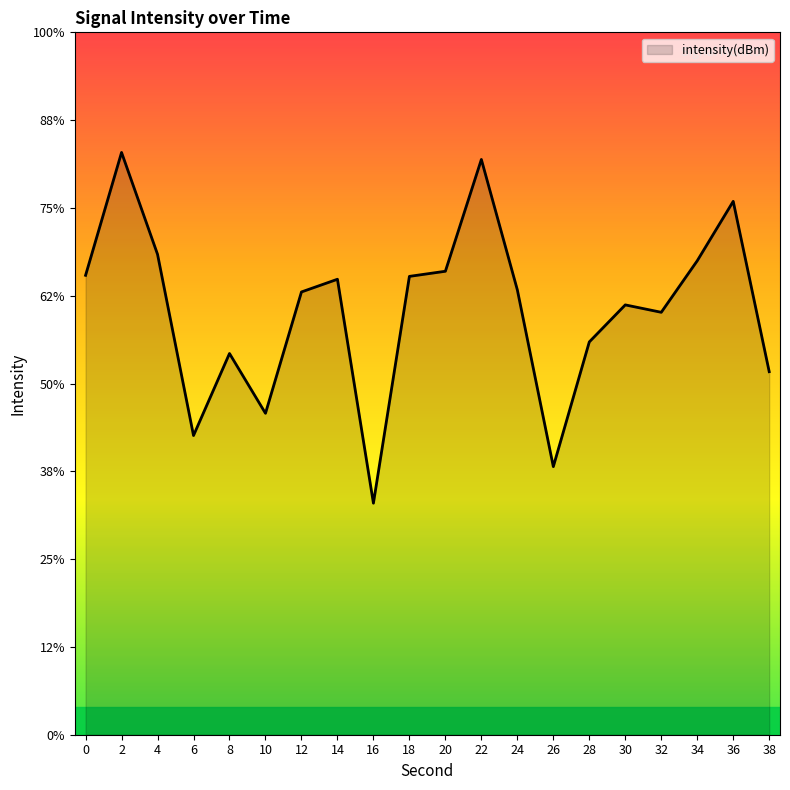

Which has a higher value, 26 or 30?

30